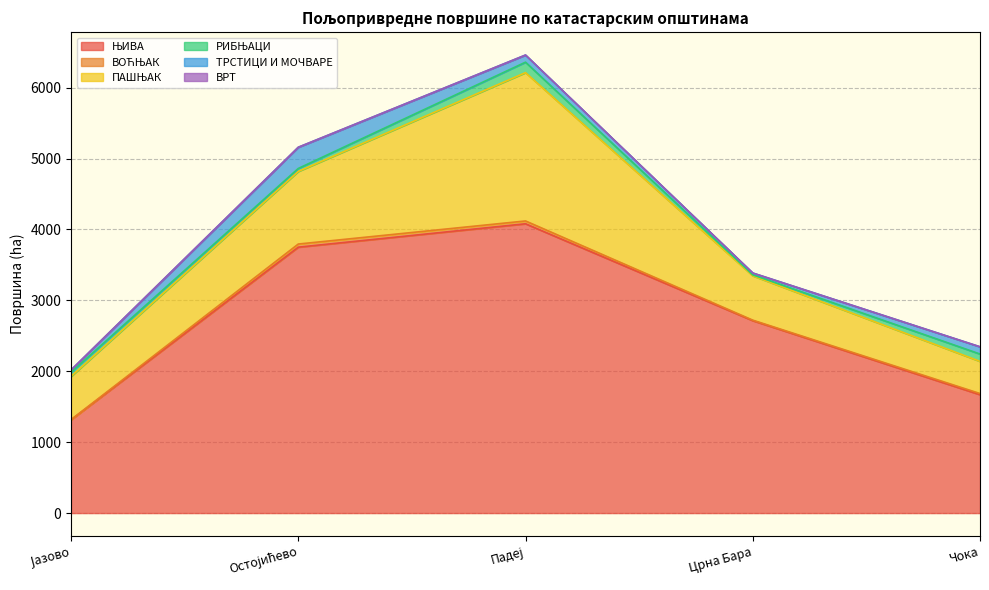

Reading left to right, list all the values displayed in this chart.

ЊИВА: Јазово=1314.7	Остојићево=3750.7	Падеј=4080.7	Црна Бара=2713.9	Чока=1670.0
ВОЋЊАК: Јазово=3.5	Остојићево=44.0	Падеј=39.5	Црна Бара=7.3	Чока=16.2
ПАШЊАК: Јазово=608.7	Остојићево=1024.1	Падеј=2092.1	Црна Бара=625.5	Чока=453.5
РИБЊАЦИ: Јазово=58.2	Остојићево=41.9	Падеј=147.6	Црна Бара=13.5	Чока=103.8
ТРСТИЦИ И МОЧВАРЕ: Јазово=33.0	Остојићево=299.0	Падеј=100.6	Црна Бара=25.8	Чока=102.0
ВРТ: Јазово=0.0	Остојићево=0.0	Падеј=0.0	Црна Бара=0.0	Чока=0.0